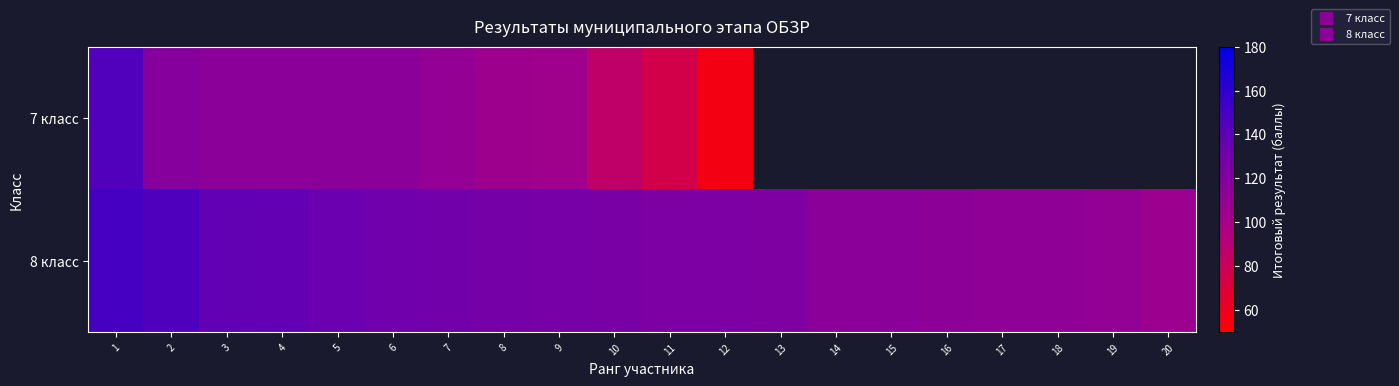

List the series in order of their peak value, highest first.

8 класс, 7 класс